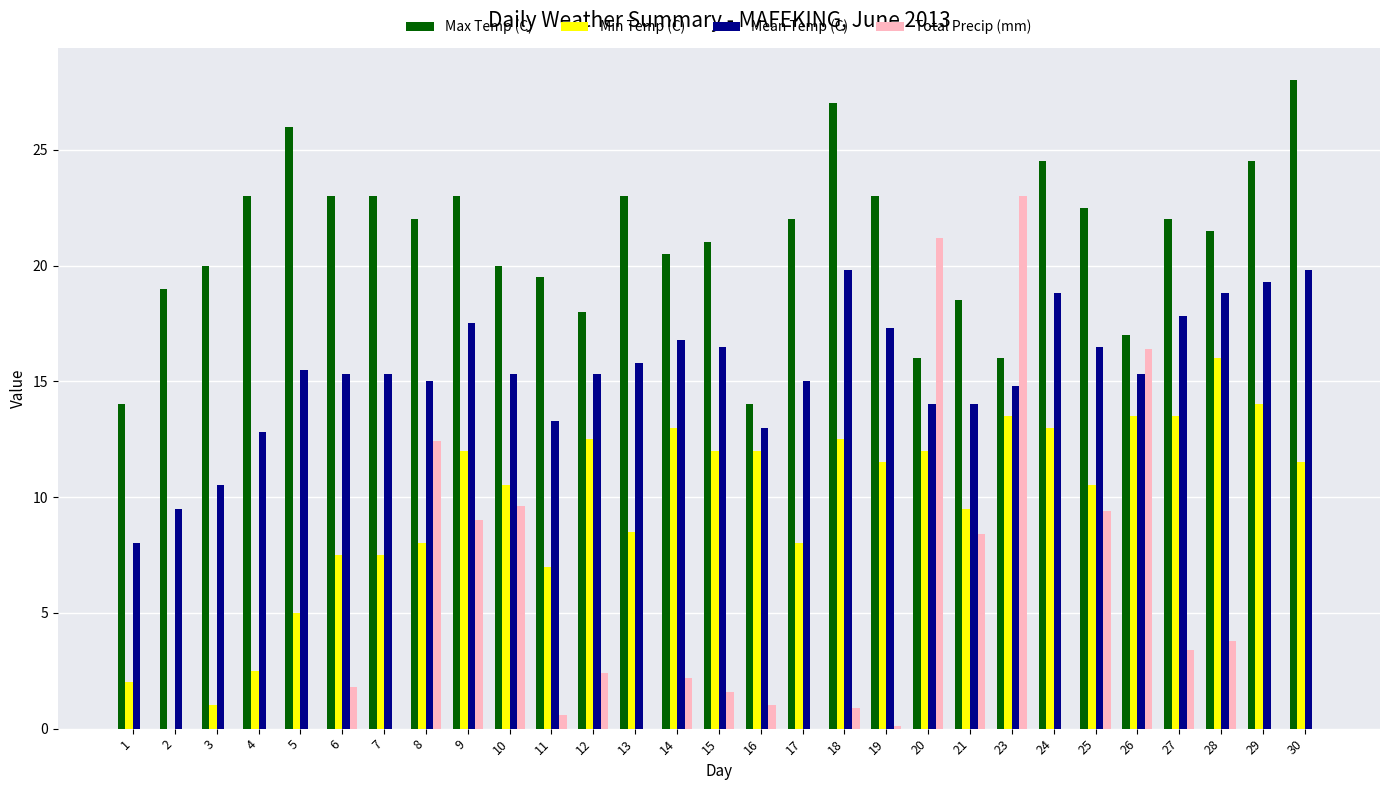

Read the Max Temp (C) value at 30.

28.0